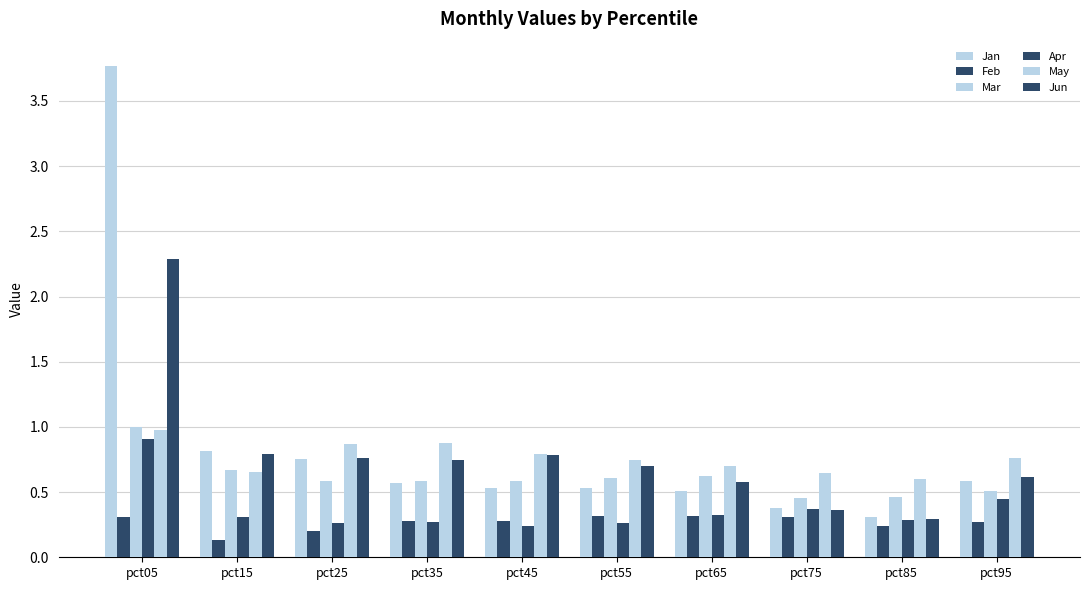

Reading left to right, what are all the values shown in this chart?

Jan: 3.8	0.8	0.8	0.6	0.5	0.5	0.5	0.4	0.3	0.6
Feb: 0.3	0.1	0.2	0.3	0.3	0.3	0.3	0.3	0.2	0.3
Mar: 1.0	0.7	0.6	0.6	0.6	0.6	0.6	0.5	0.5	0.5
Apr: 0.9	0.3	0.3	0.3	0.2	0.3	0.3	0.4	0.3	0.4
May: 1.0	0.7	0.9	0.9	0.8	0.7	0.7	0.6	0.6	0.8
Jun: 2.3	0.8	0.8	0.7	0.8	0.7	0.6	0.4	0.3	0.6